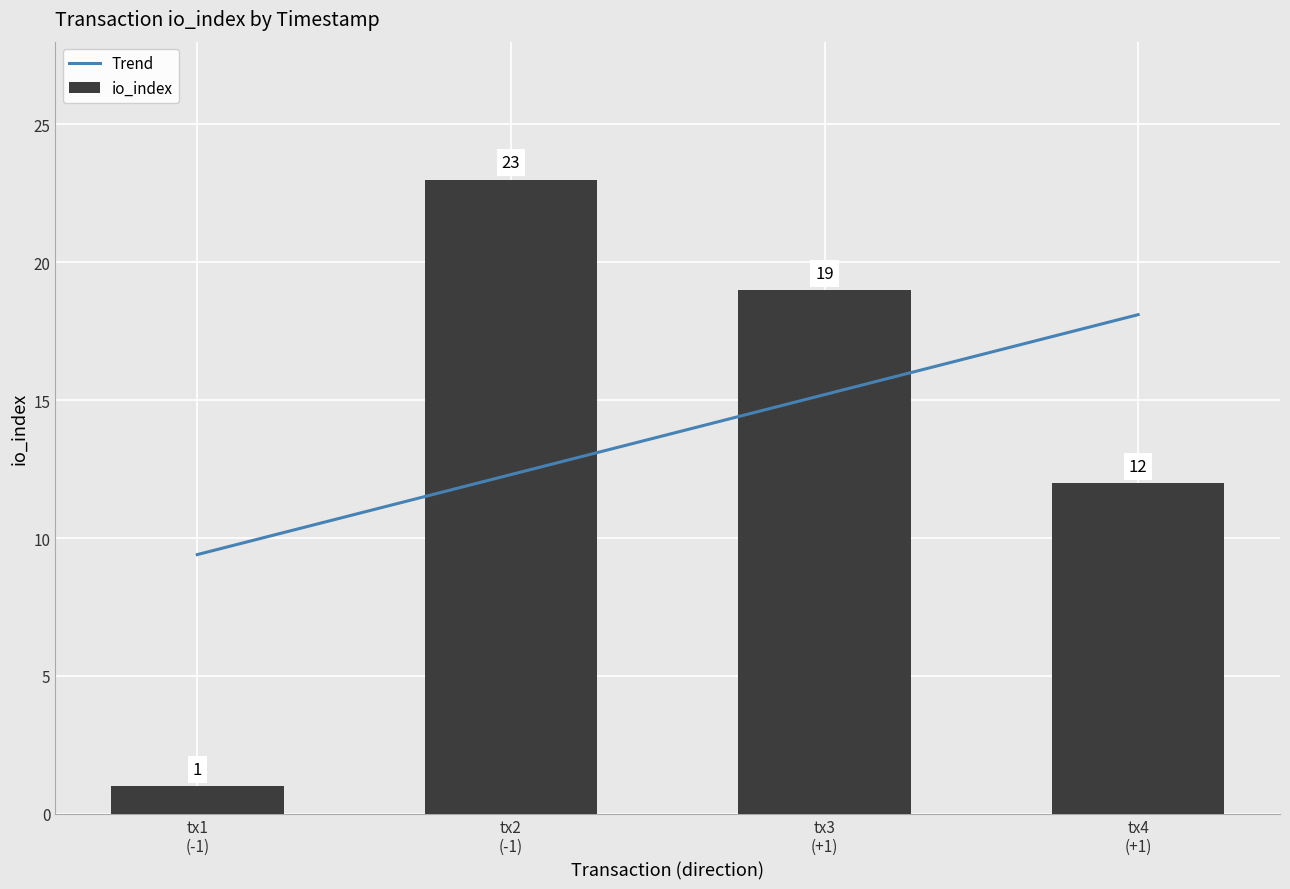

What is the maximum value shown in the chart?

23